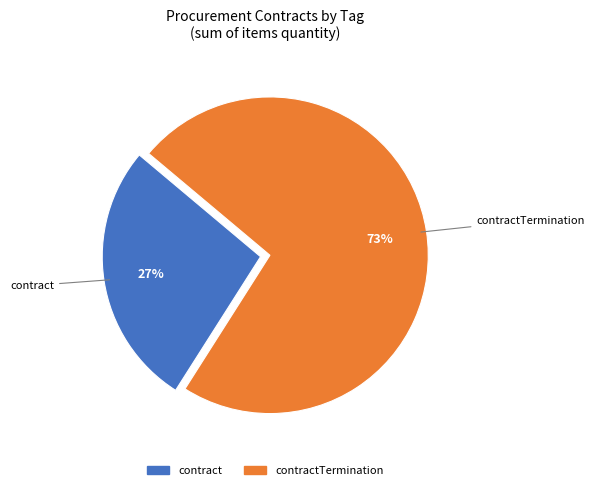

To the nearest percent, what is the average slice percentage?

50%